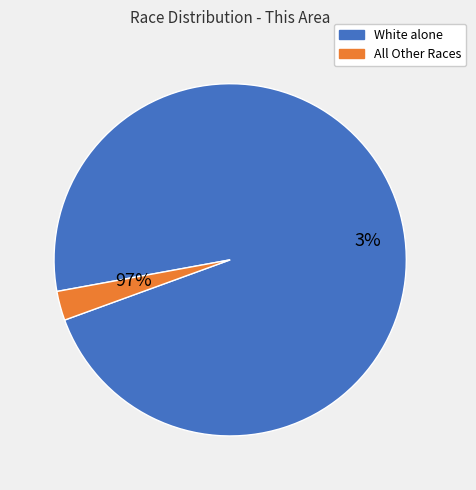

Which slice is the largest?

White alone